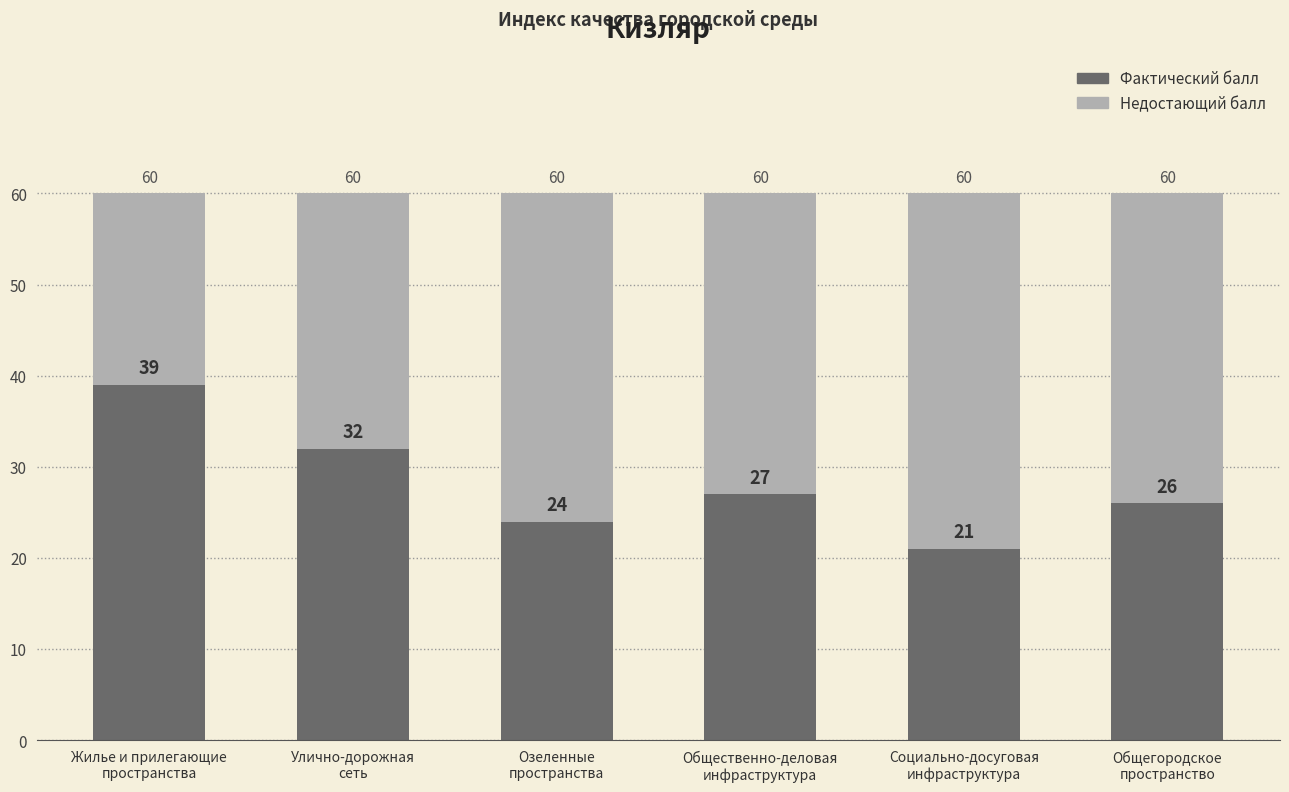

What is the difference between the maximum and minimum values in the Фактический балл series?

18